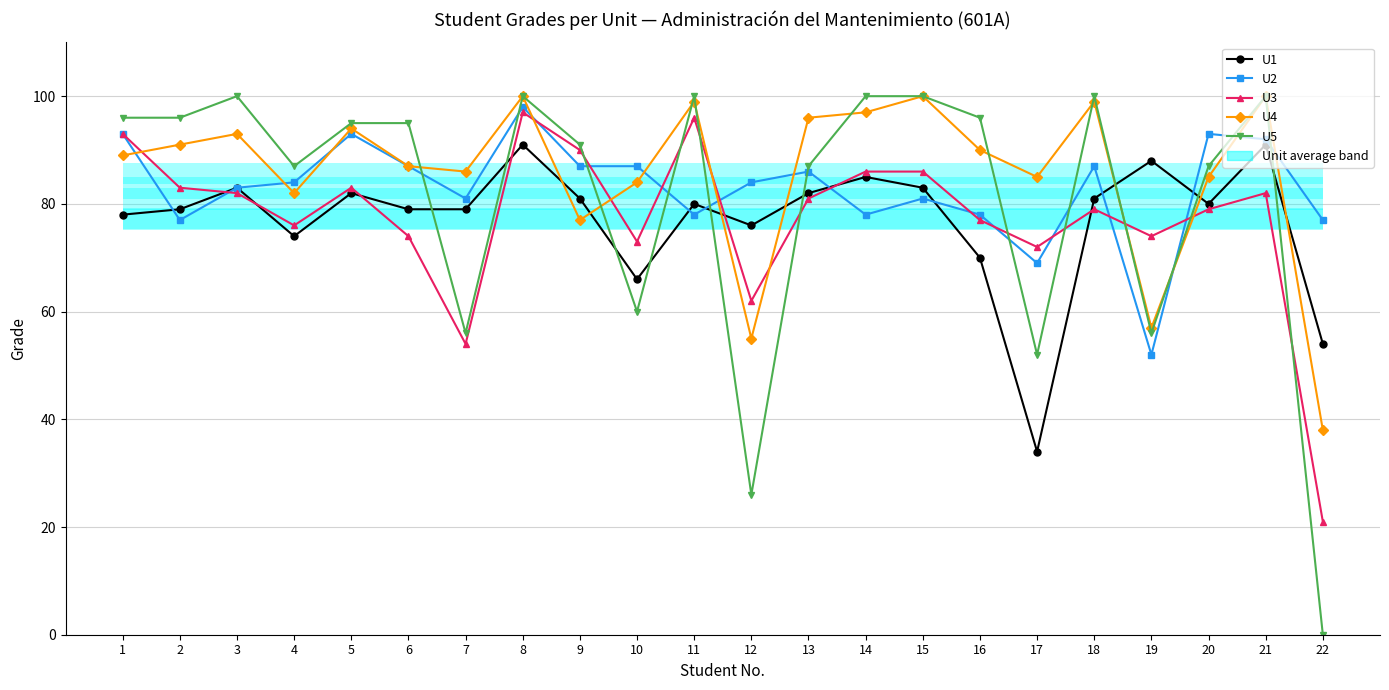

The value of U5 at 8 is 100. True or false?

True